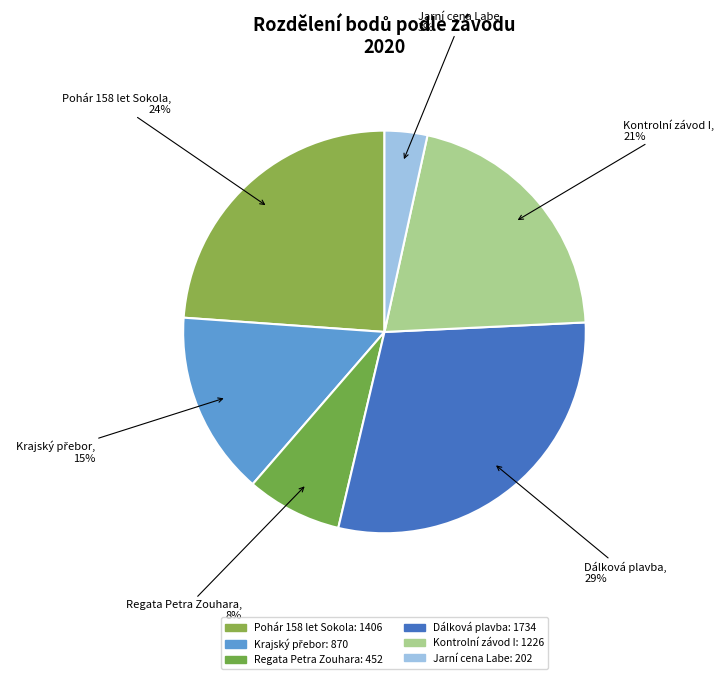

What portion of the pie excludes Kontrolní závod I?

79.2%